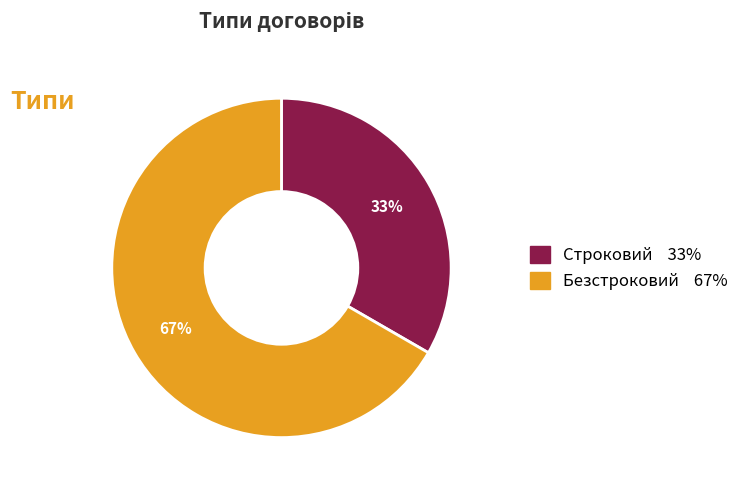

Which category accounts for the majority?

Безстроковий